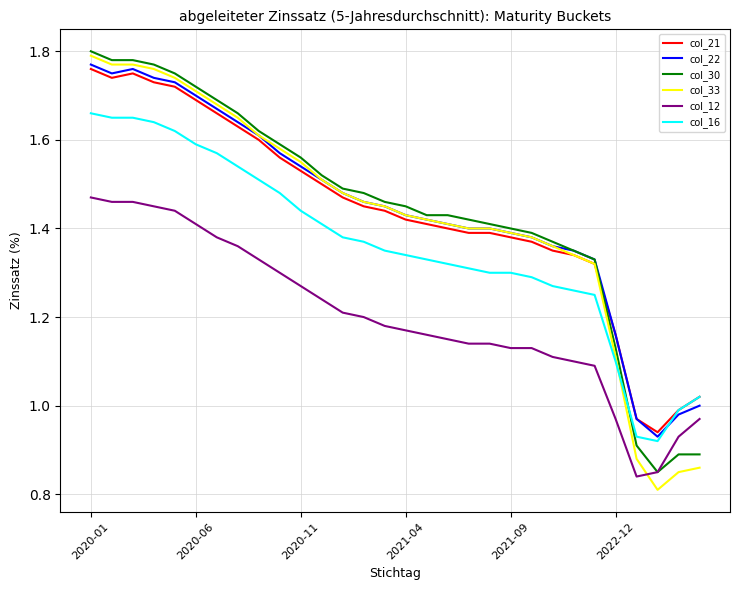

True or false: col_12 and col_21 intersect in this chart.

False